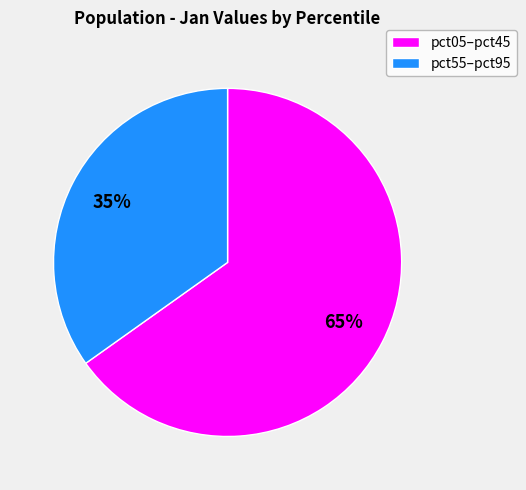

To the nearest percent, what is the average slice percentage?

50%